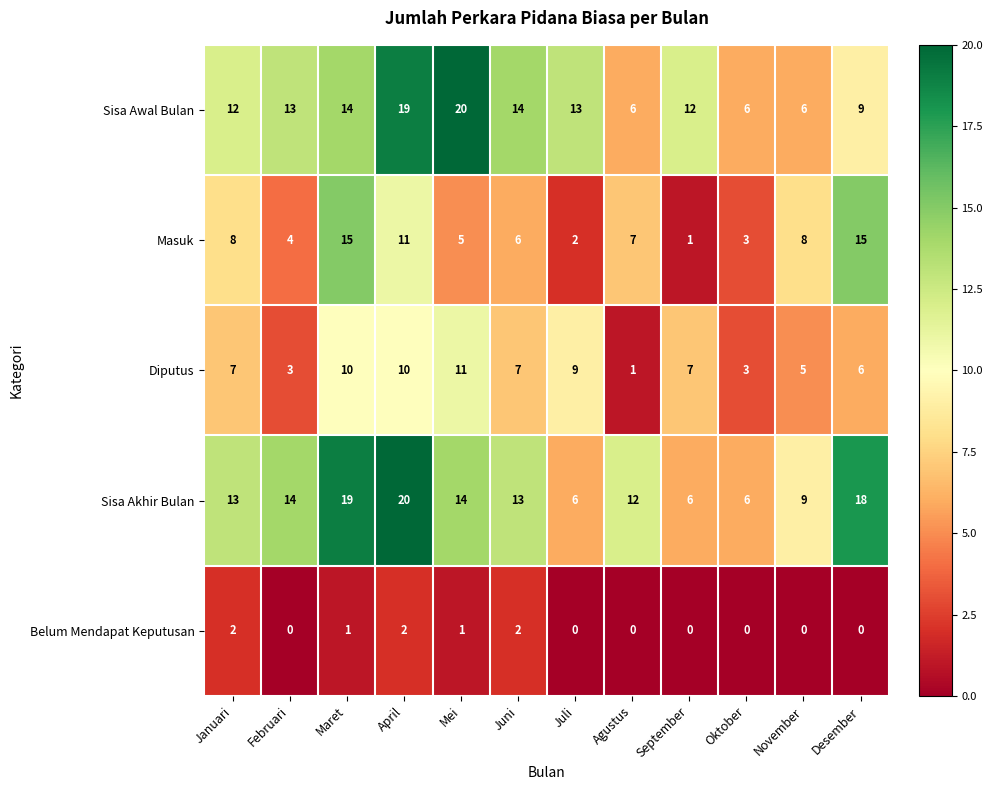

What is the sum of all Sisa Awal Bulan values?

144